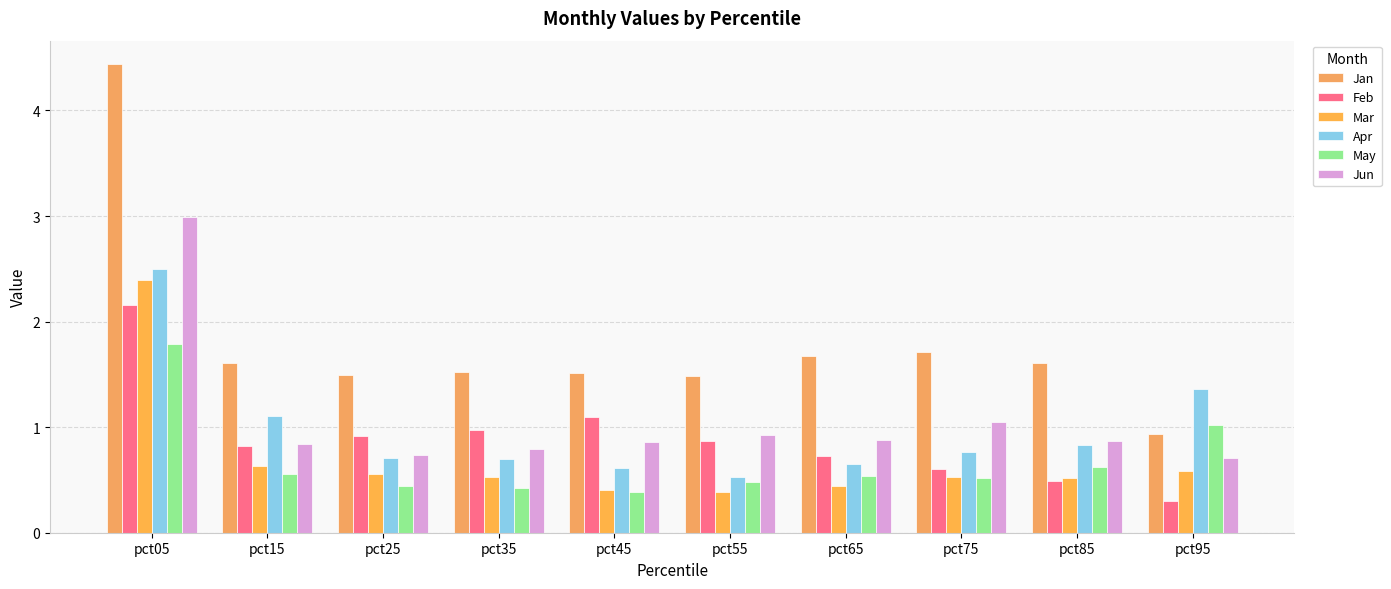

What is the spread (max minus min) of values at pct05?

2.7